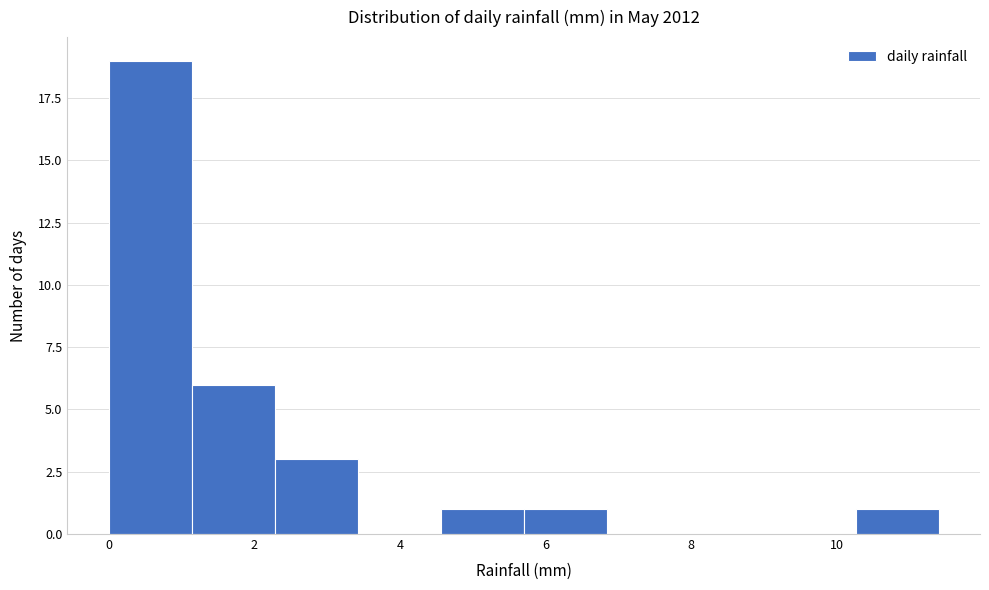

Over which range of the x-axis is the bar tallest?

0.00 to 1.14